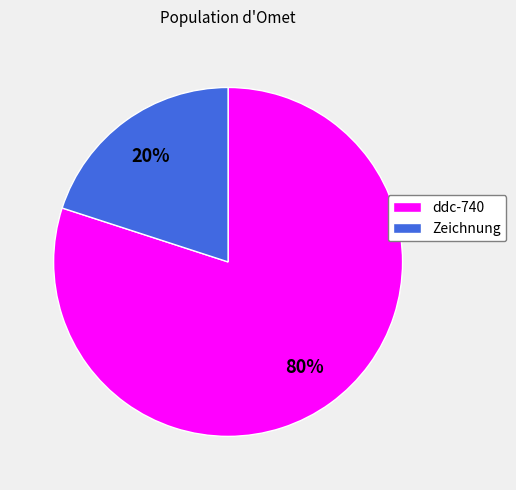

To the nearest percent, what is the combined percentage of Zeichnung and ddc-740?

100%